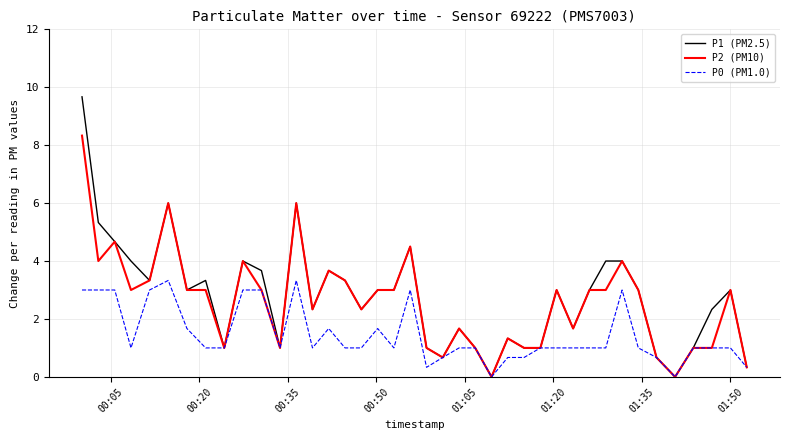

What is the highest value of the P1 (PM2.5) series?

9.7